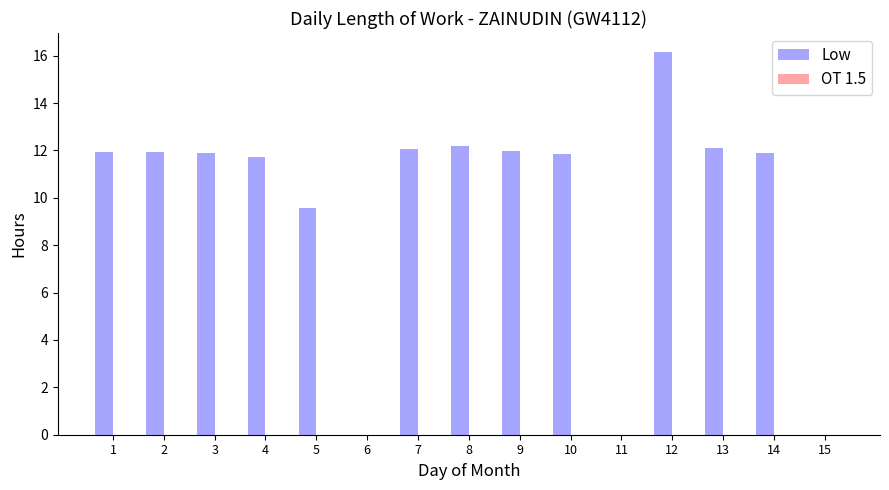

What is the change in value from 10 to 15?

-11.9